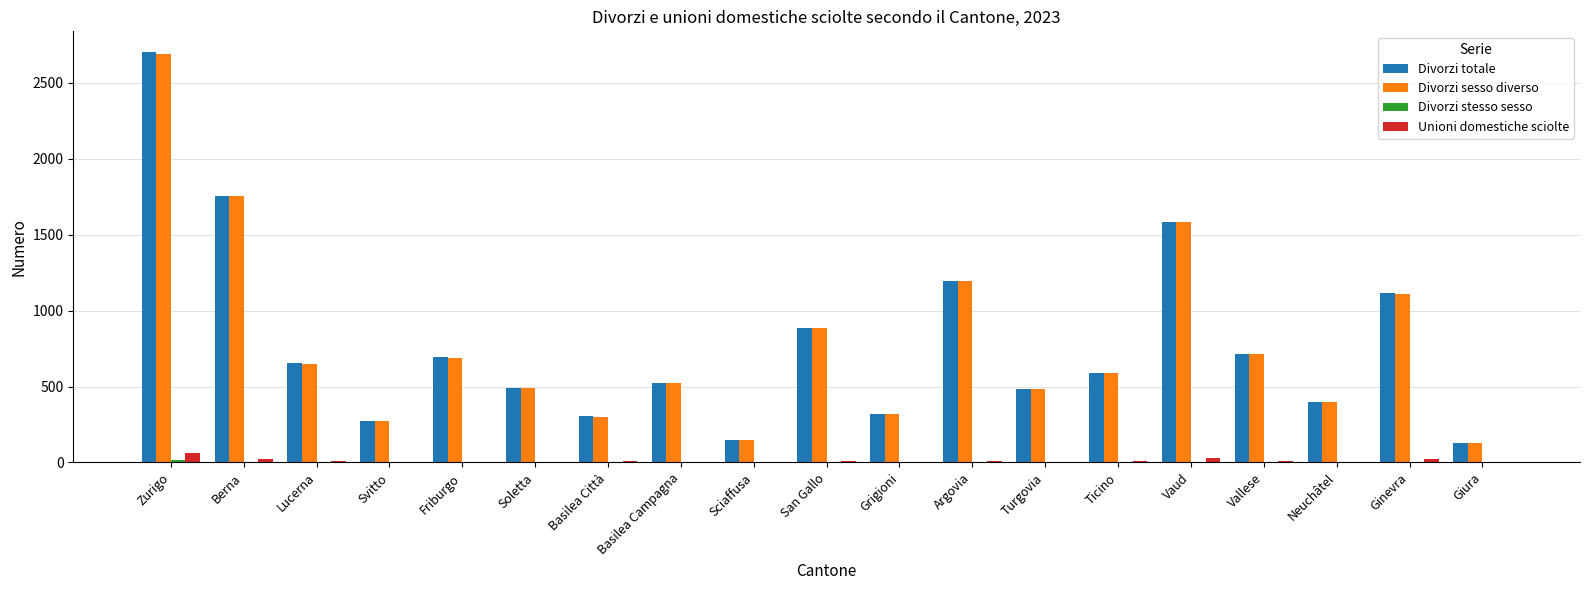

The Divorzi sesso diverso series shows 2470 at Vaud. True or false?

False